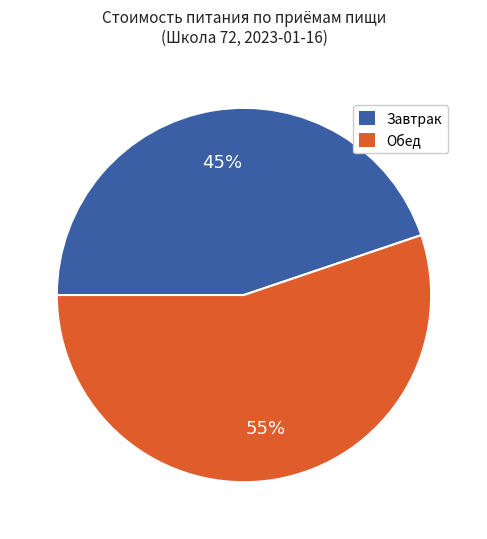

Does Обед account for over 50% of the chart?

Yes